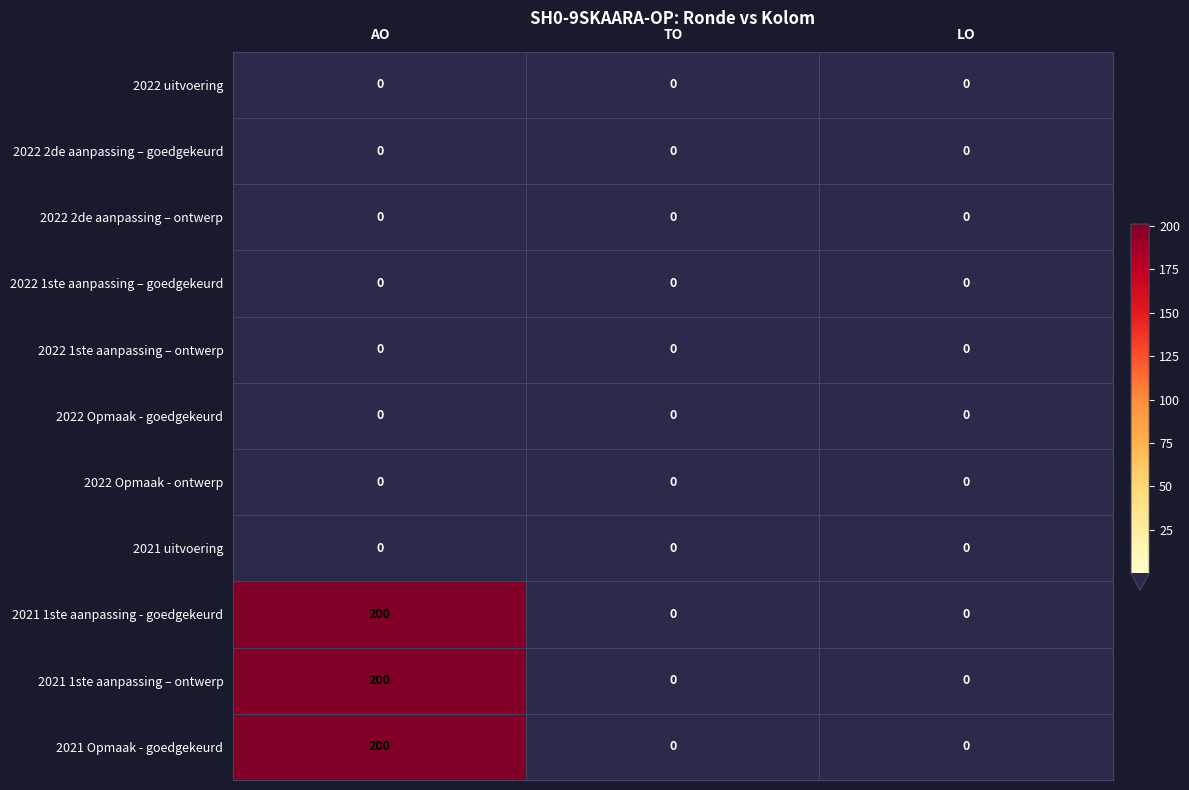

Which label corresponds to the largest value in the chart?

AO